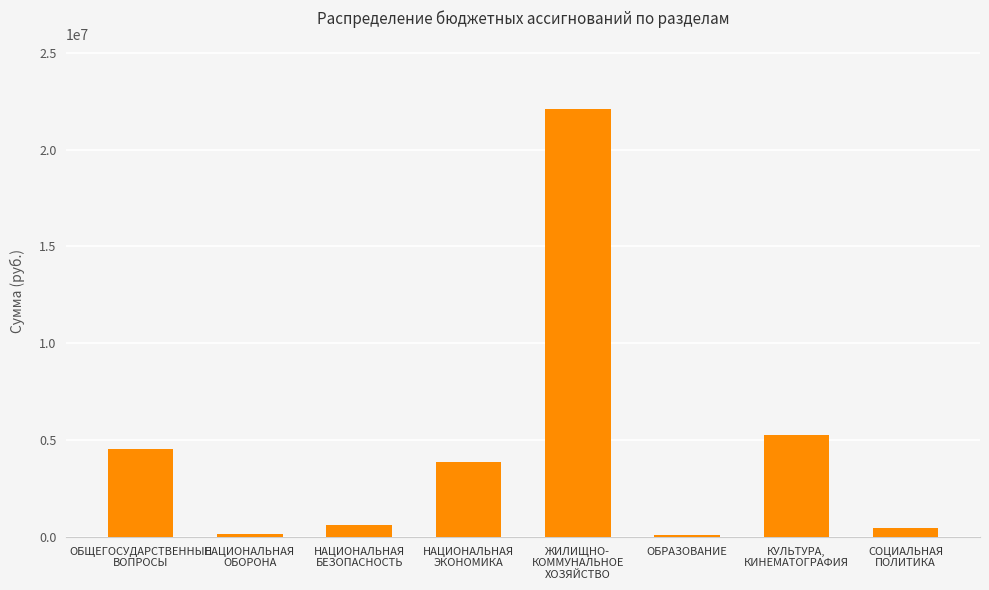

What is the smallest value displayed?

104160.0